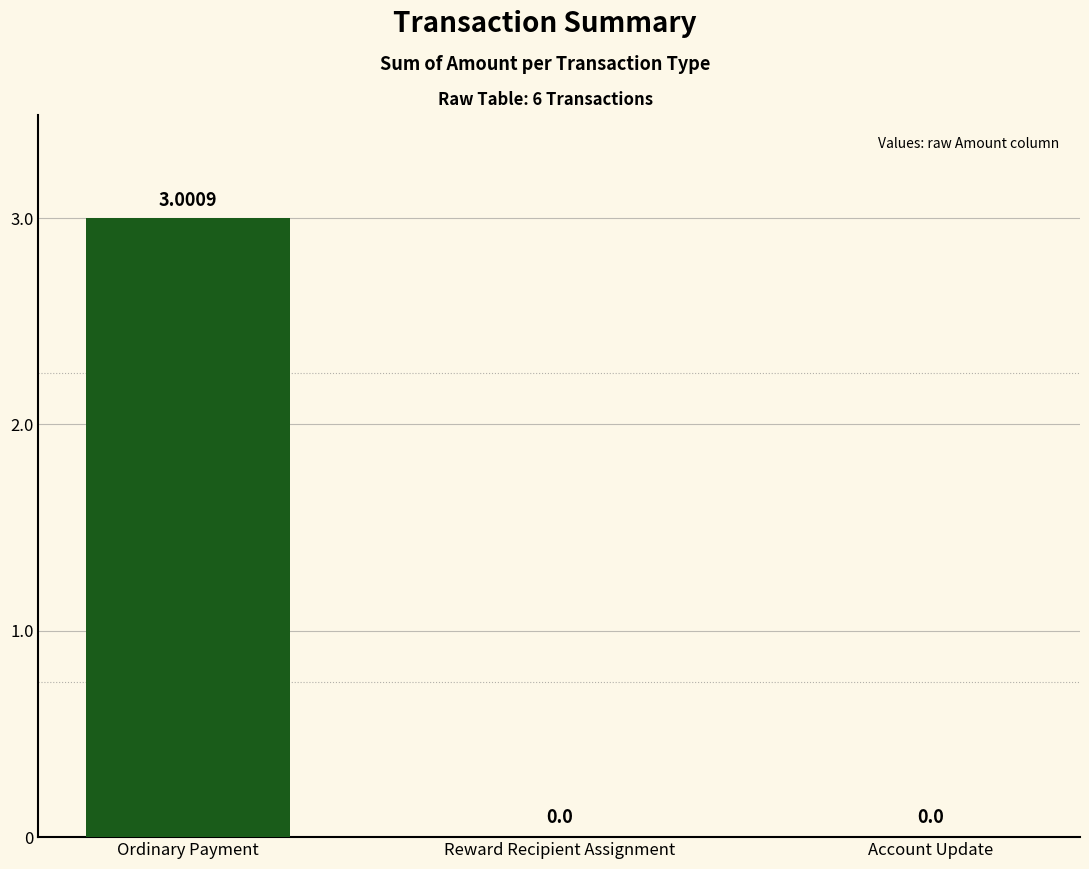

What is the sum of the values at Ordinary Payment and Account Update?

3.0